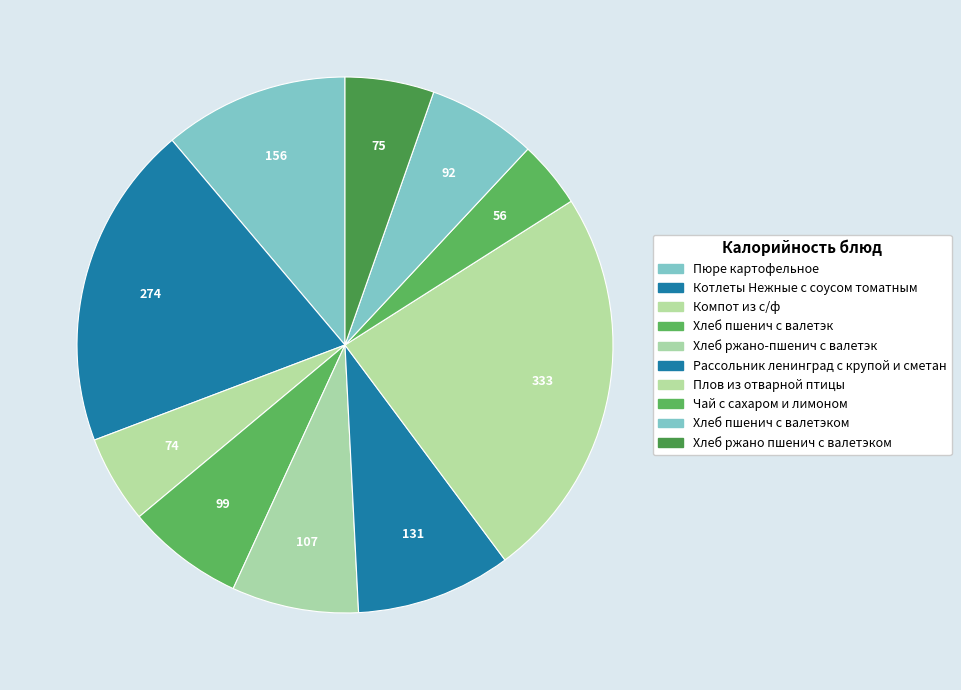

Which has a higher value, Компот из с/ф or Чай с сахаром и лимоном?

Компот из с/ф